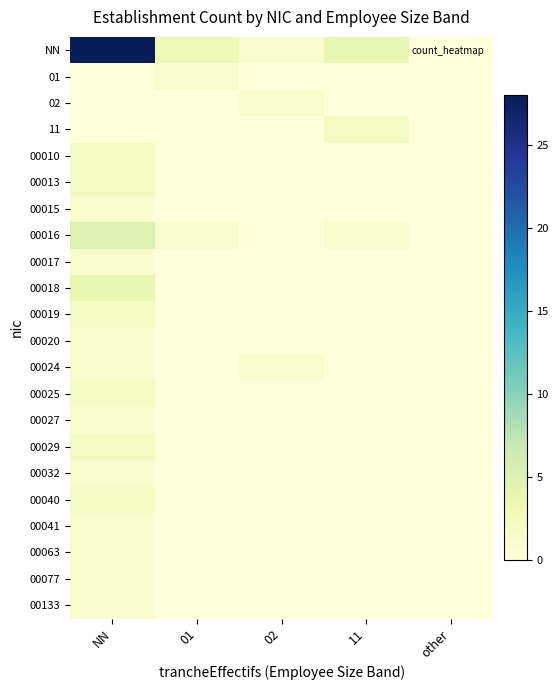

Reading right to left, extract all data points from this chart.

NN: other=0	11=4	02=1	01=3	NN=28
01: other=0	11=0	02=0	01=1	NN=0
02: other=0	11=0	02=1	01=0	NN=0
11: other=0	11=2	02=0	01=0	NN=0
00010: other=0	11=0	02=0	01=0	NN=2
00013: other=0	11=0	02=0	01=0	NN=2
00015: other=0	11=0	02=0	01=0	NN=1
00016: other=0	11=1	02=0	01=1	NN=5
00017: other=0	11=0	02=0	01=0	NN=1
00018: other=0	11=0	02=0	01=0	NN=4
00019: other=0	11=0	02=0	01=0	NN=2
00020: other=0	11=0	02=0	01=0	NN=1
00024: other=0	11=0	02=1	01=0	NN=1
00025: other=0	11=0	02=0	01=0	NN=2
00027: other=0	11=0	02=0	01=0	NN=1
00029: other=0	11=0	02=0	01=0	NN=2
00032: other=0	11=0	02=0	01=0	NN=1
00040: other=0	11=0	02=0	01=0	NN=2
00041: other=0	11=0	02=0	01=0	NN=1
00063: other=0	11=0	02=0	01=0	NN=1
00077: other=0	11=0	02=0	01=0	NN=1
00133: other=0	11=0	02=0	01=0	NN=1